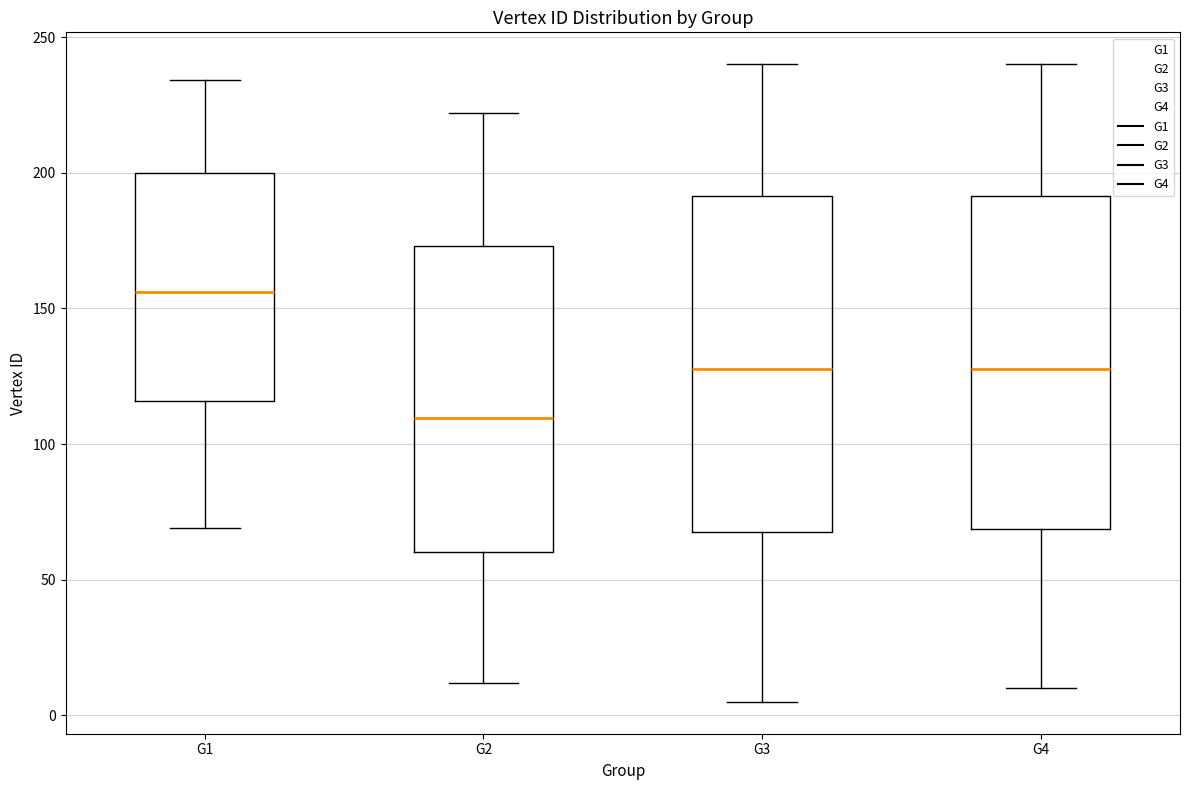

Where is the lower edge of the box for G1 on the y-axis? The values are not printed on the chart, so give them approximately, as read against the axis.

115